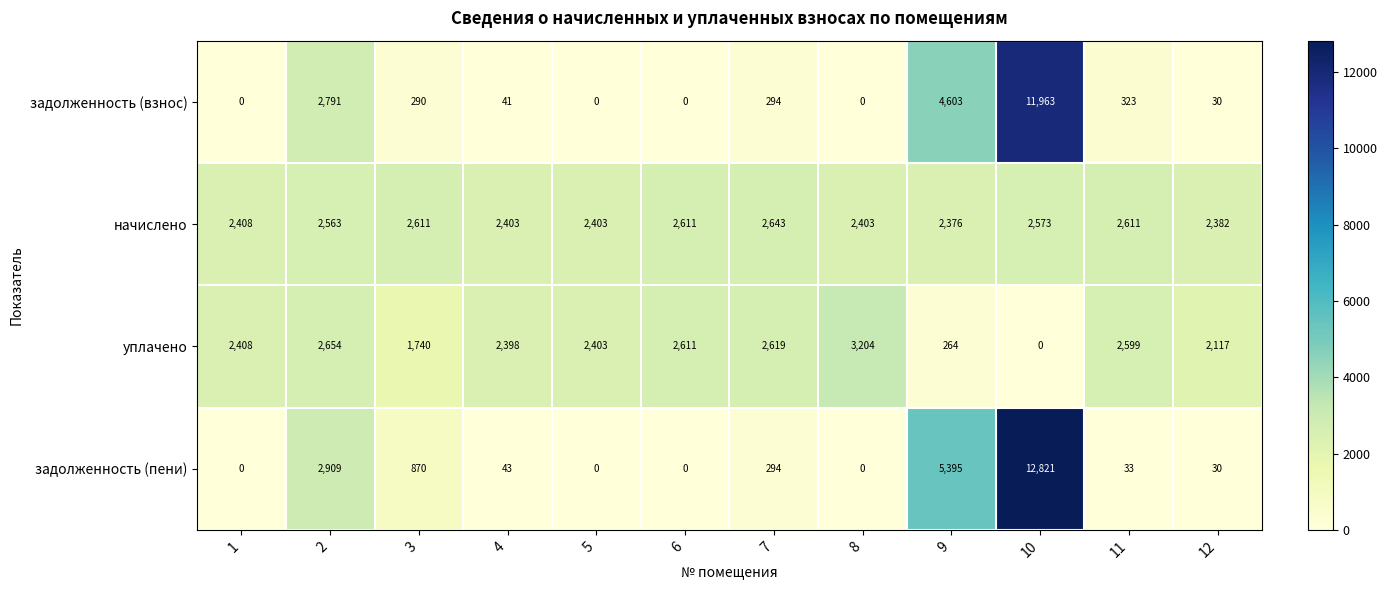

The начислено series shows 3711 at 4. True or false?

False